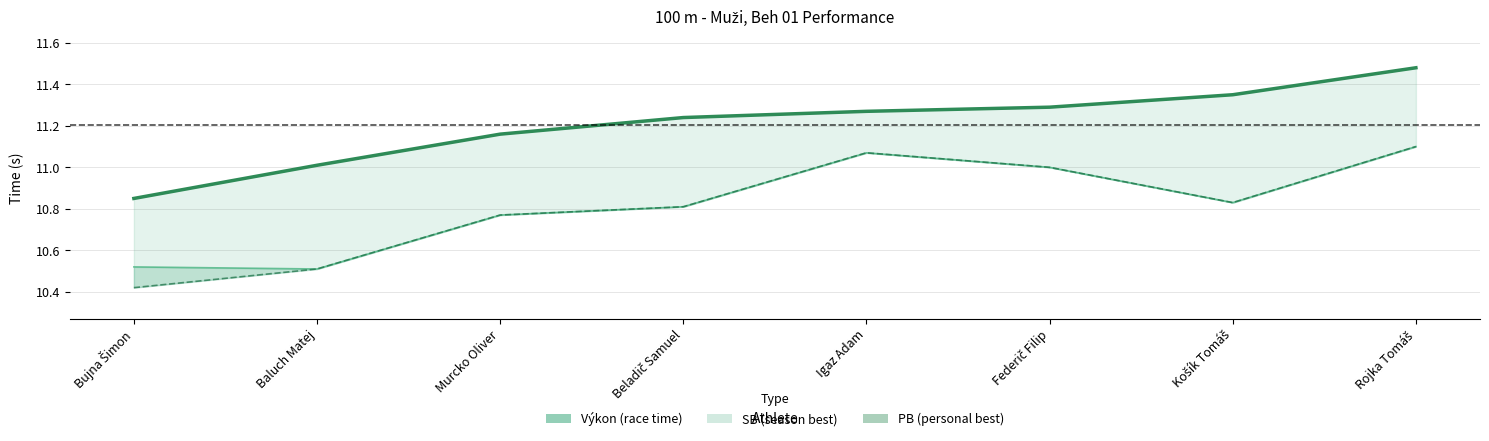

What is the difference between the maximum and minimum values in the Výkon series?

0.6